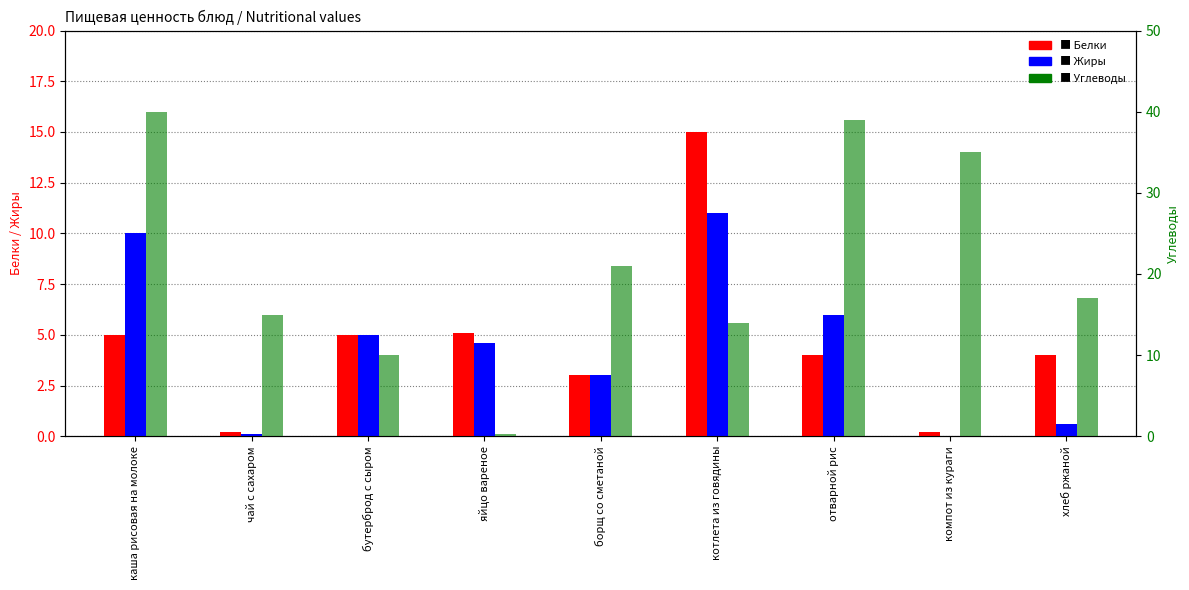

What is the average value of the Белки series?

4.6